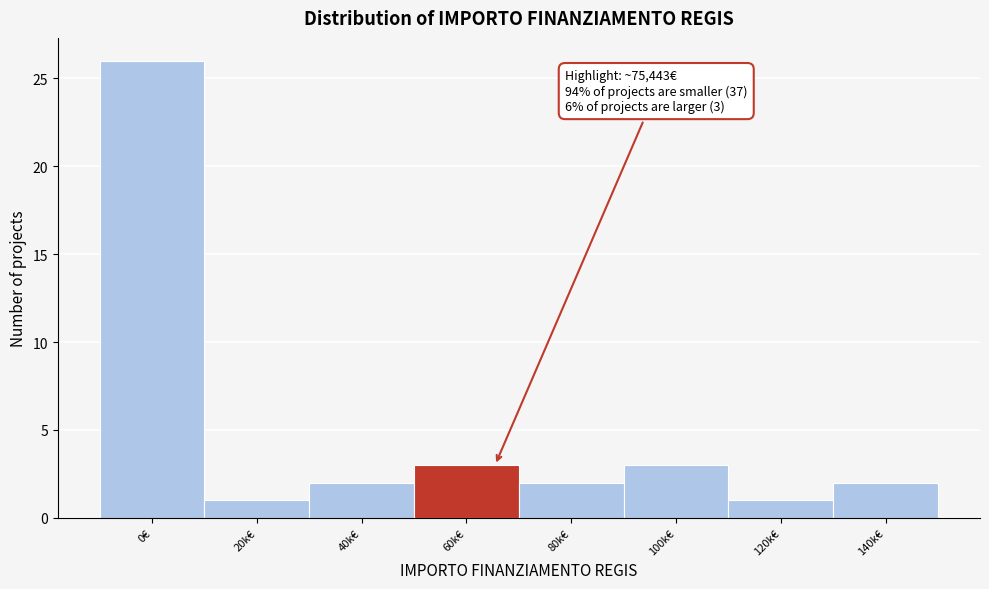

Reading right to left, transcribe all the data shown in this chart.

140k€=2	120k€=1	100k€=3	80k€=2	60k€=3	40k€=2	20k€=1	0€=26